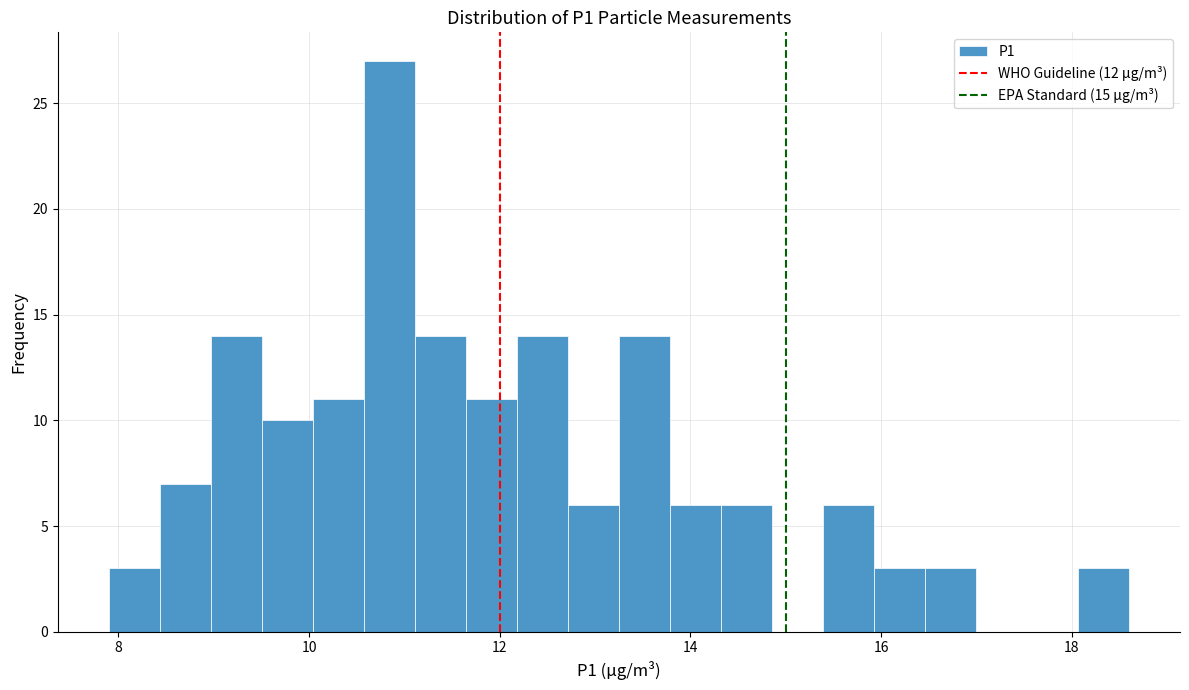

Read against the x-axis, roughly where is the centre of the tallest bar?

10.8